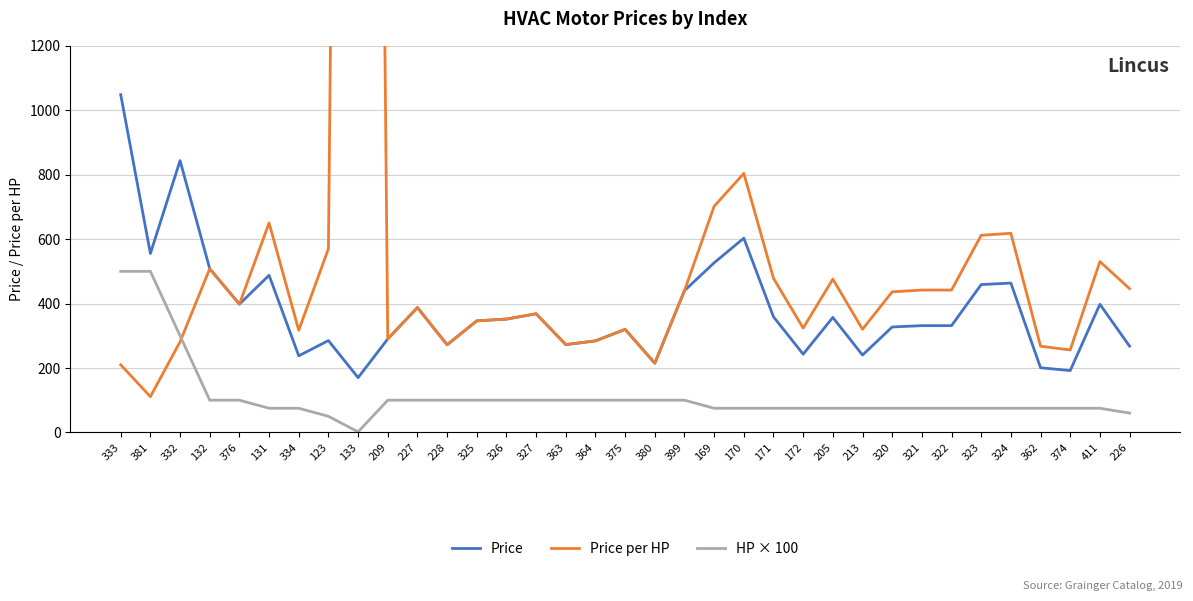

Is it true that Price equals 290.1 at 209?

True